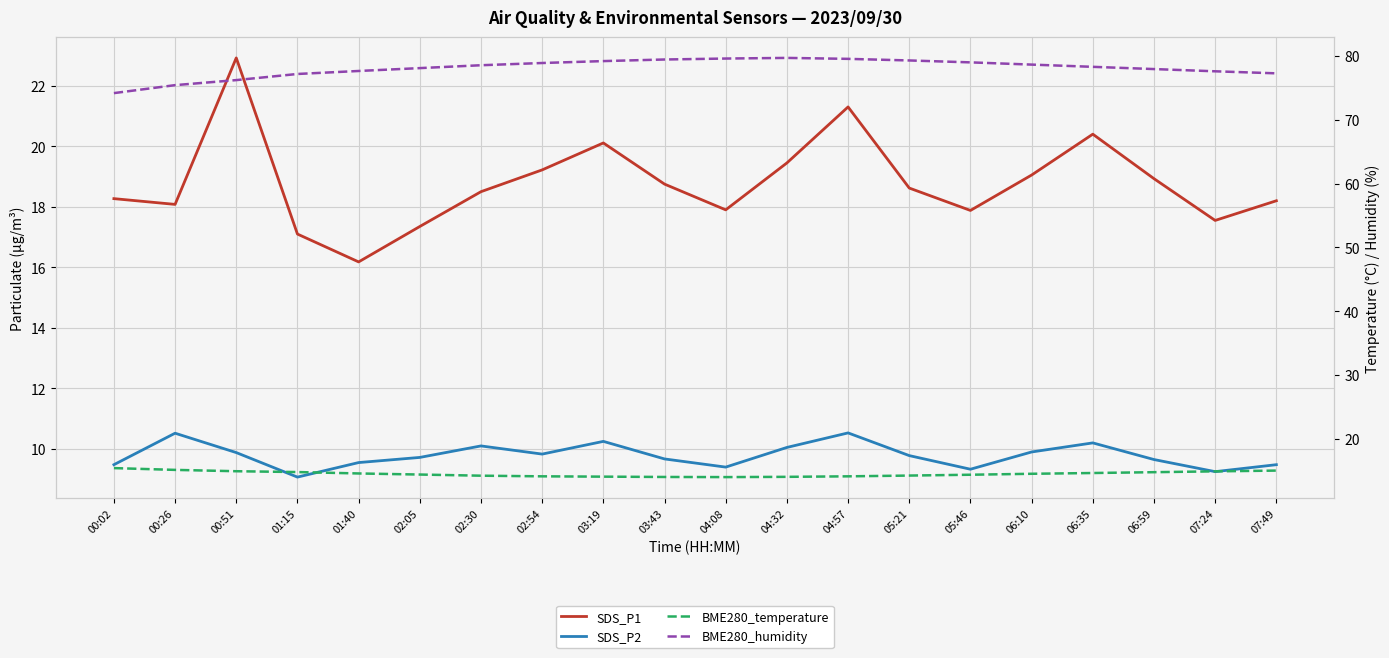

Reading left to right, extract all data points from this chart.

SDS_P1: 00:02=18.3	00:26=18.1	00:51=22.9	01:15=17.1	01:40=16.2	02:05=17.4	02:30=18.5	02:54=19.2	03:19=20.1	03:43=18.8	04:08=17.9	04:32=19.4	04:57=21.3	05:21=18.6	05:46=17.9	06:10=19.1	06:35=20.4	06:59=18.9	07:24=17.6	07:49=18.2
SDS_P2: 00:02=9.5	00:26=10.5	00:51=9.9	01:15=9.1	01:40=9.6	02:05=9.7	02:30=10.1	02:54=9.8	03:19=10.2	03:43=9.7	04:08=9.4	04:32=10.1	04:57=10.5	05:21=9.8	05:46=9.3	06:10=9.9	06:35=10.2	06:59=9.7	07:24=9.2	07:49=9.5
BME280_temperature: 00:02=15.4	00:26=15.1	00:51=14.9	01:15=14.8	01:40=14.6	02:05=14.4	02:30=14.2	02:54=14.1	03:19=14.1	03:43=14.0	04:08=14.0	04:32=14.0	04:57=14.1	05:21=14.2	05:46=14.3	06:10=14.5	06:35=14.6	06:59=14.8	07:24=14.9	07:49=15.0
BME280_humidity: 00:02=74.2	00:26=75.4	00:51=76.2	01:15=77.2	01:40=77.7	02:05=78.1	02:30=78.5	02:54=78.9	03:19=79.2	03:43=79.5	04:08=79.6	04:32=79.7	04:57=79.5	05:21=79.3	05:46=79.0	06:10=78.7	06:35=78.3	06:59=78.0	07:24=77.6	07:49=77.3